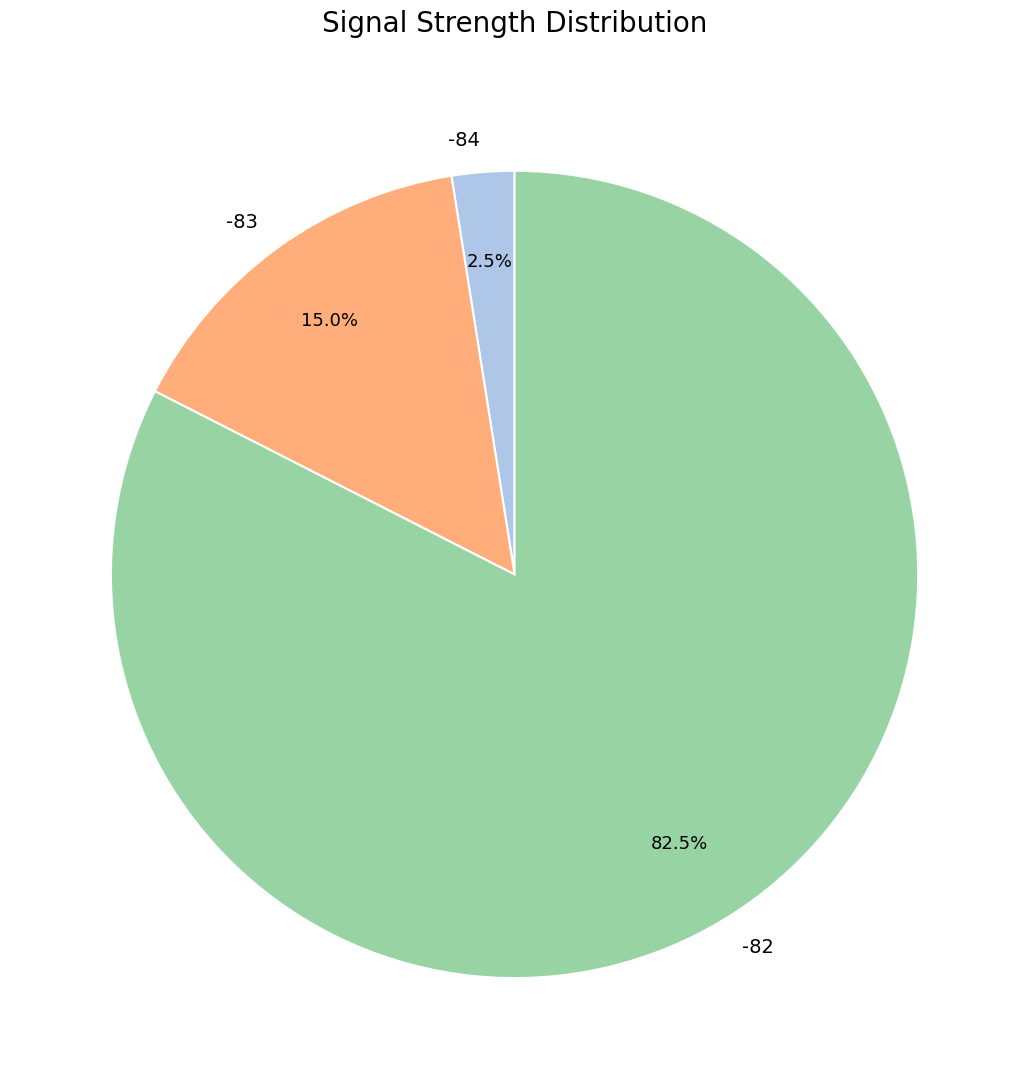

Approximately how many times larger is the value at -82 compared to -84?

33.0